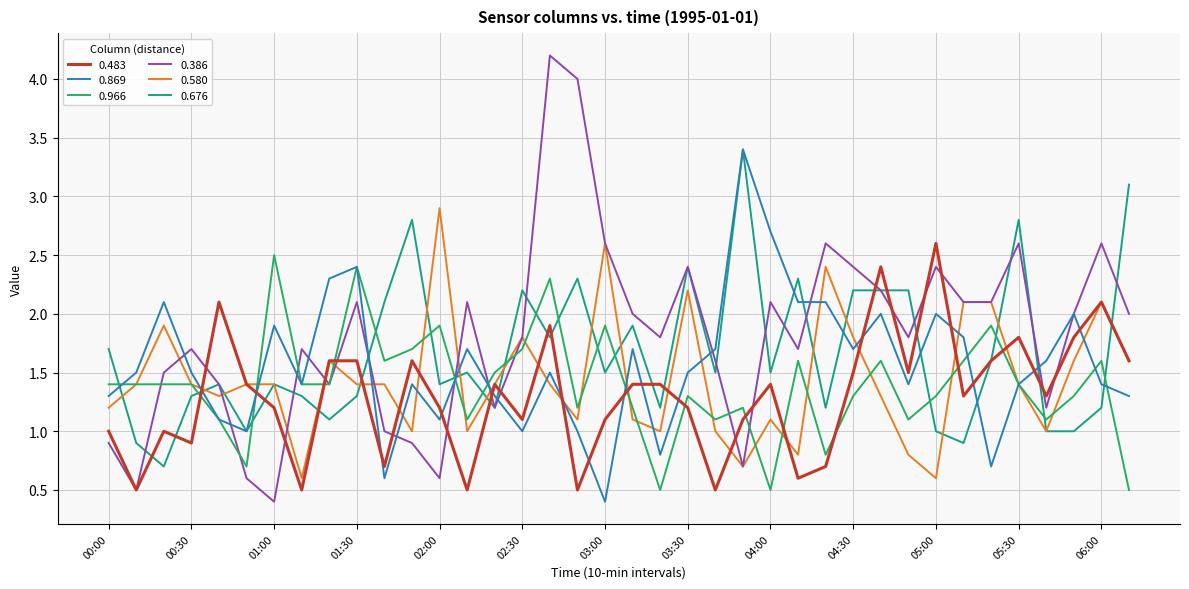

What is the highest value of the 0.869 series?

3.4